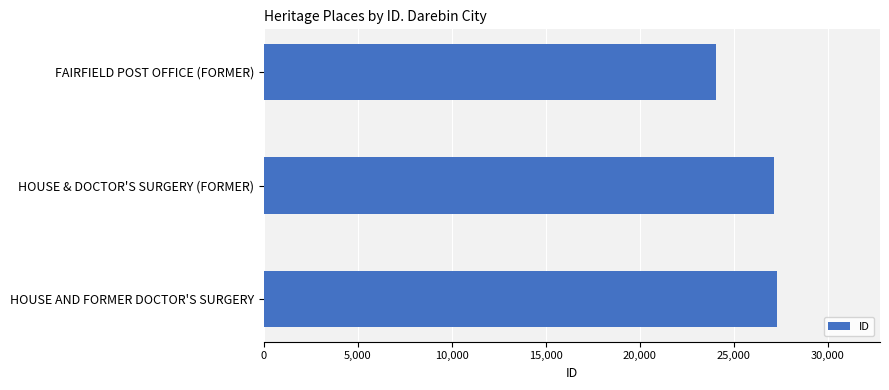

Are the bars horizontal?

Yes